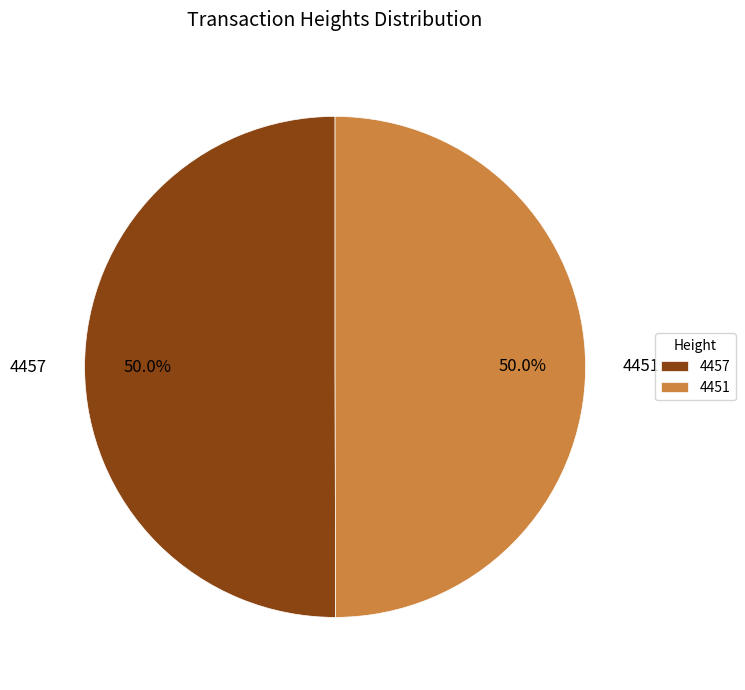

To the nearest percent, what percentage of the pie is 4457?

50%